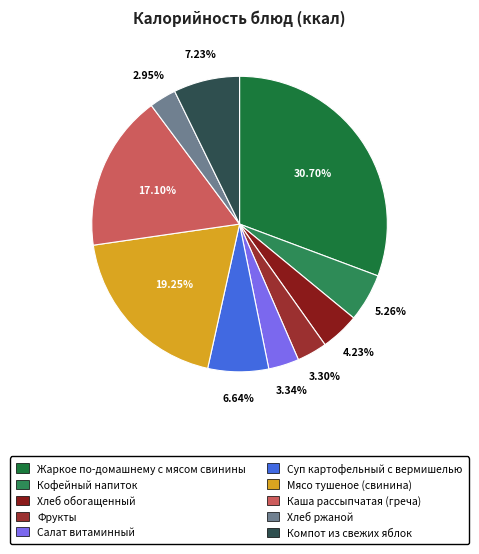

Rank the categories by value from highest to lowest.

Жаркое по-домашнему с мясом свинины, Мясо тушеное (свинина), Каша рассыпчатая (греча), Компот из свежих яблок, Суп картофельный с вермишелью, Кофейный напиток, Хлеб обогащенный, Салат витаминный, Фрукты, Хлеб ржаной